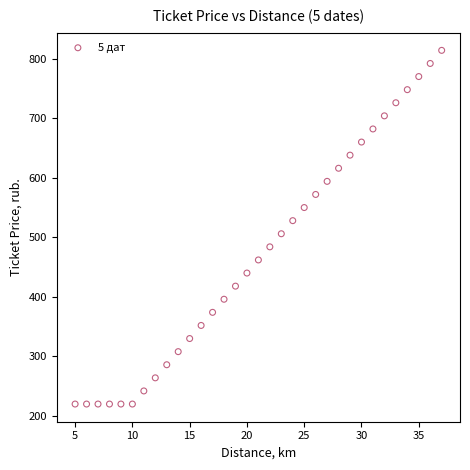

What is the range of Y values (max minus min)?

594